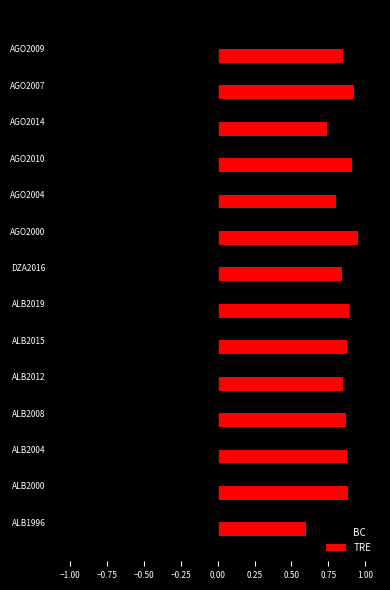

Rank the series by their maximum value, from highest to lowest.

TRE, BC